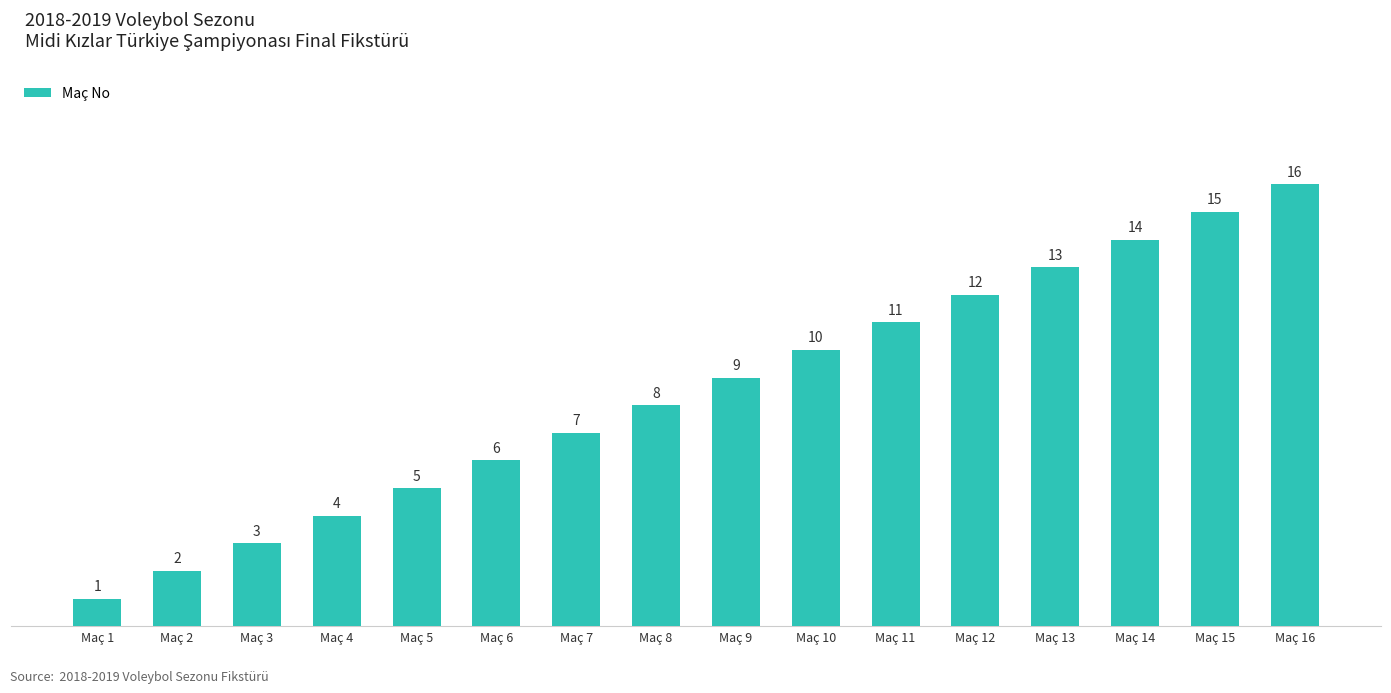

List the labels in order of value, smallest first.

Maç 1, Maç 2, Maç 3, Maç 4, Maç 5, Maç 6, Maç 7, Maç 8, Maç 9, Maç 10, Maç 11, Maç 12, Maç 13, Maç 14, Maç 15, Maç 16